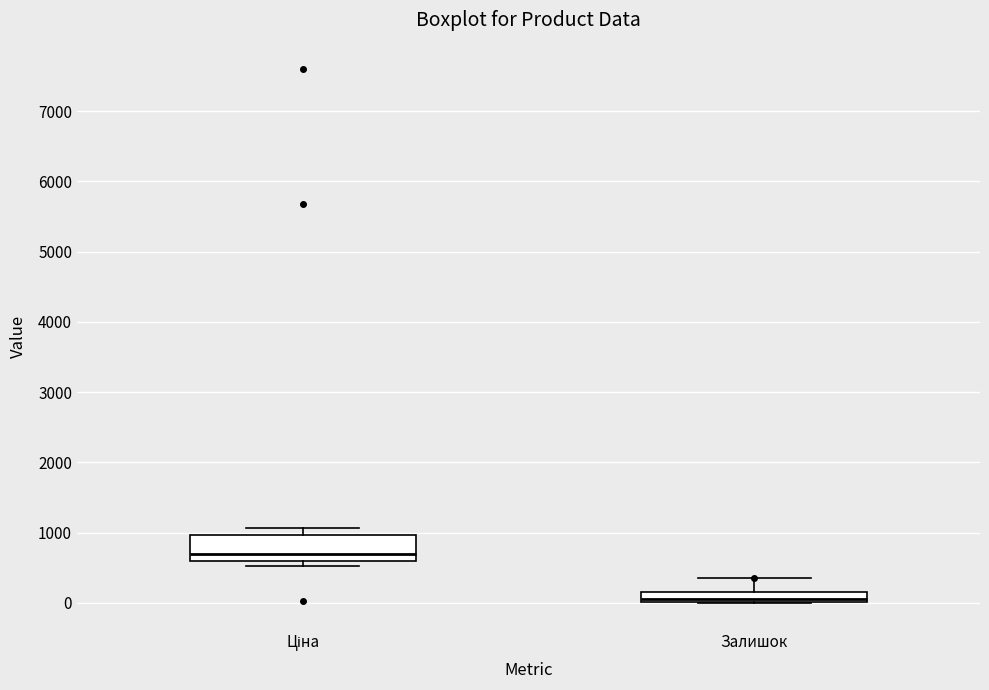

Which box's median line is the lowest?

Залишок